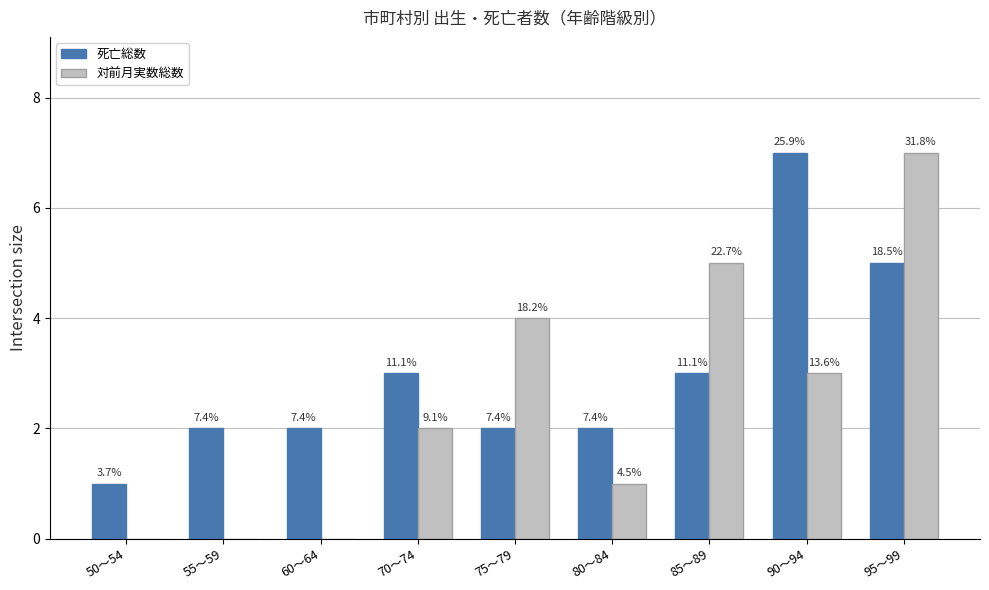

True or false: 対前月実数総数 has a value of 3 at 90～94.

True